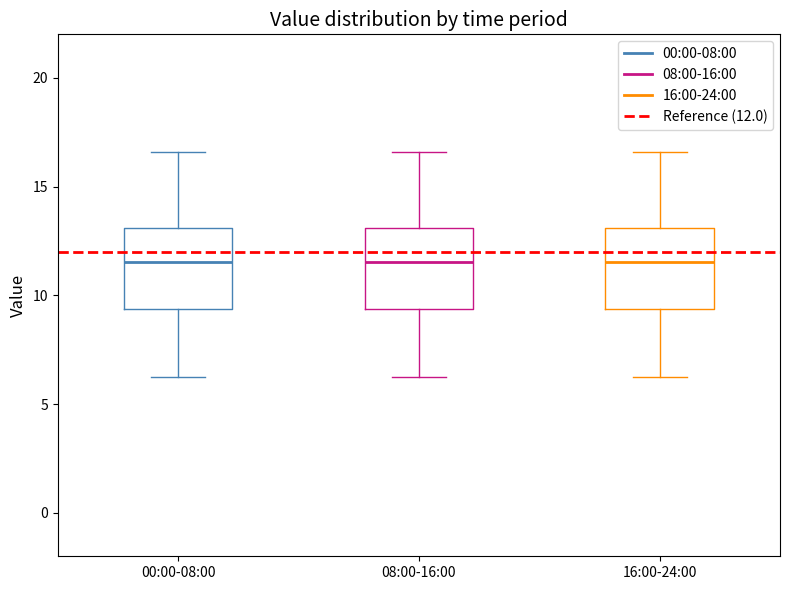

Where does the upper whisker of the box for 16:00-24:00 end on the y-axis? The values are not printed on the chart, so give them approximately, as read against the axis.

16.5